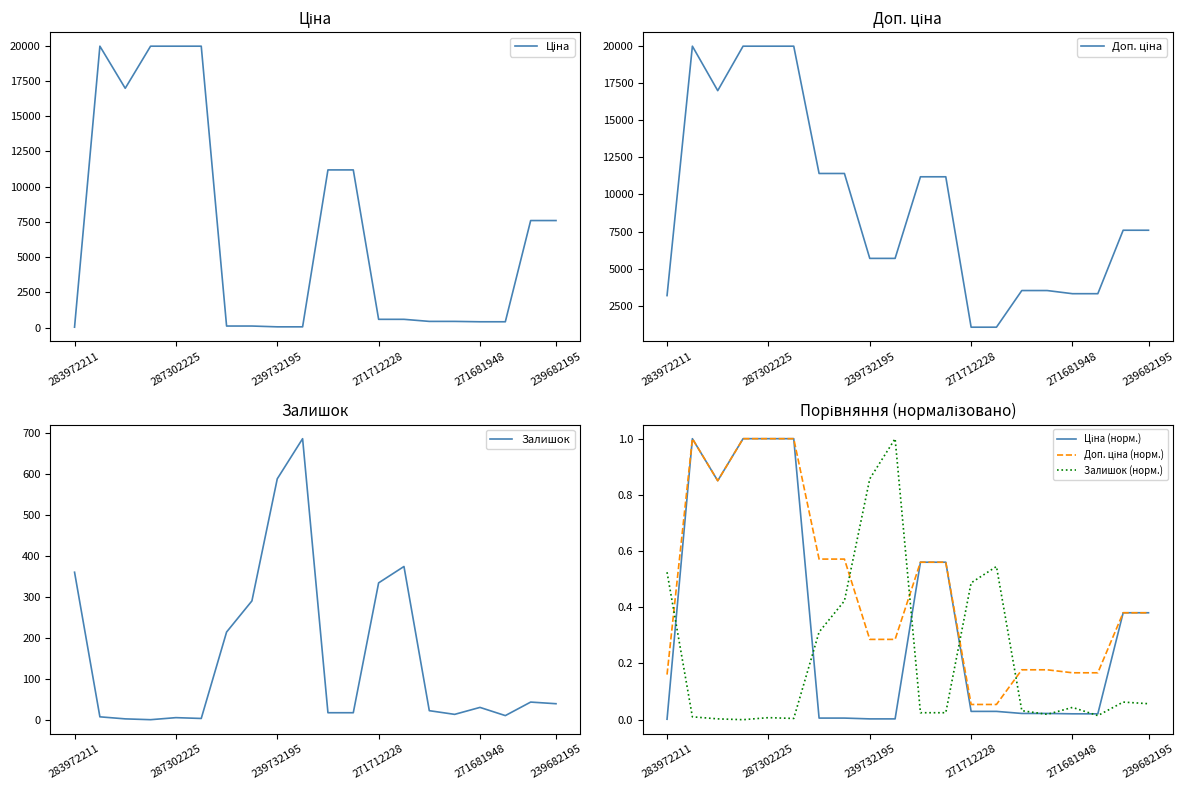

True or false: Ціна (норм.) and Доп. ціна (норм.) cross at least once.

False